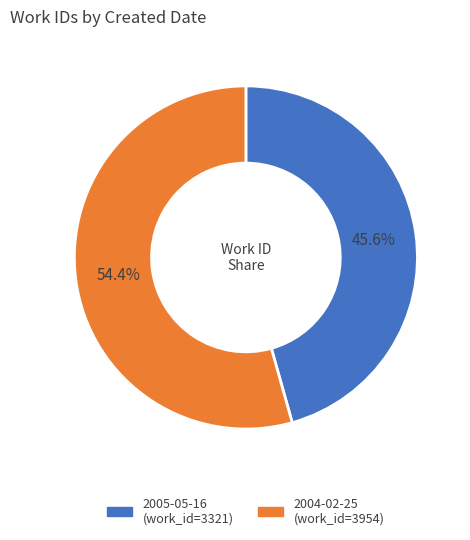

Between 2005-05-16 and 2004-02-25, which is larger?

2004-02-25